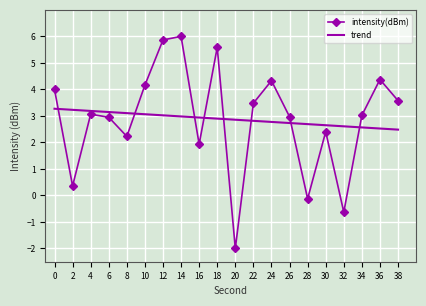

Which category has the lowest value across all series?

20